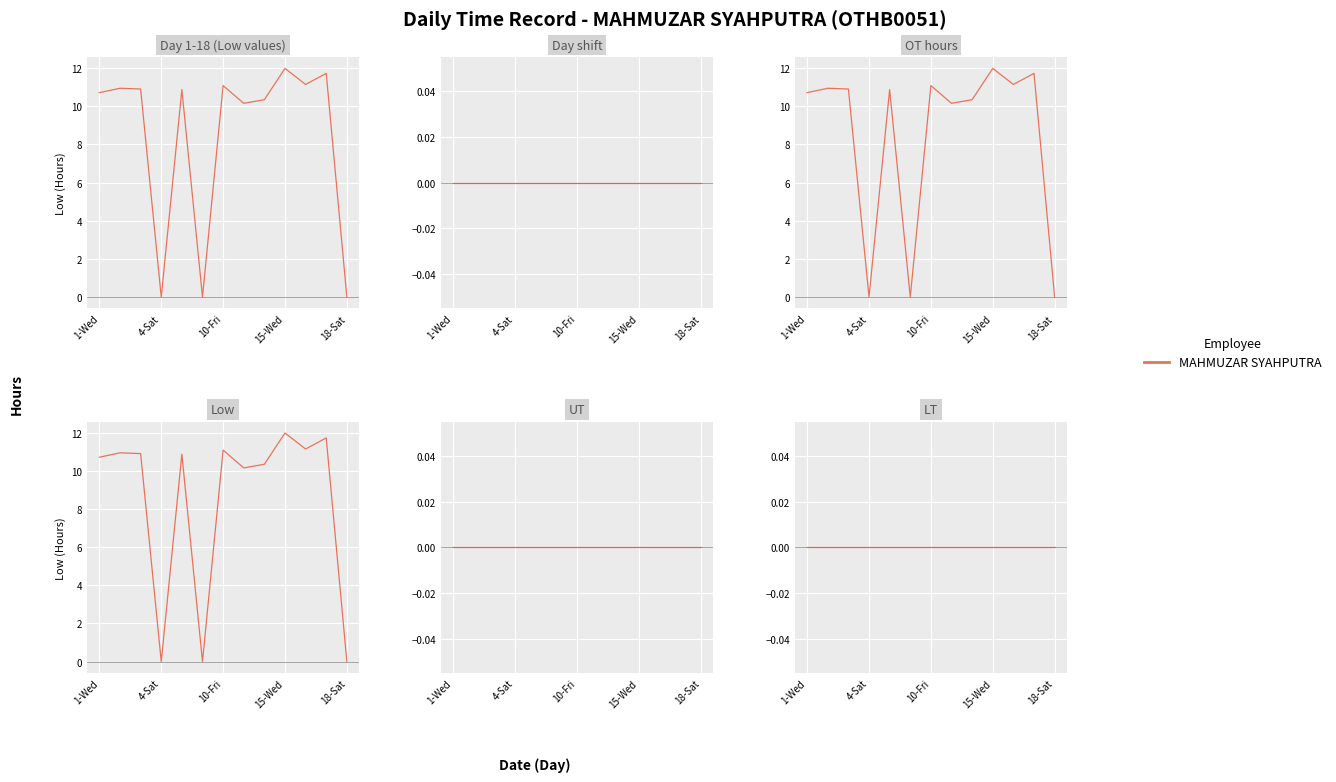

True or false: Day 1-18 (Low values) and UT intersect in this chart.

False